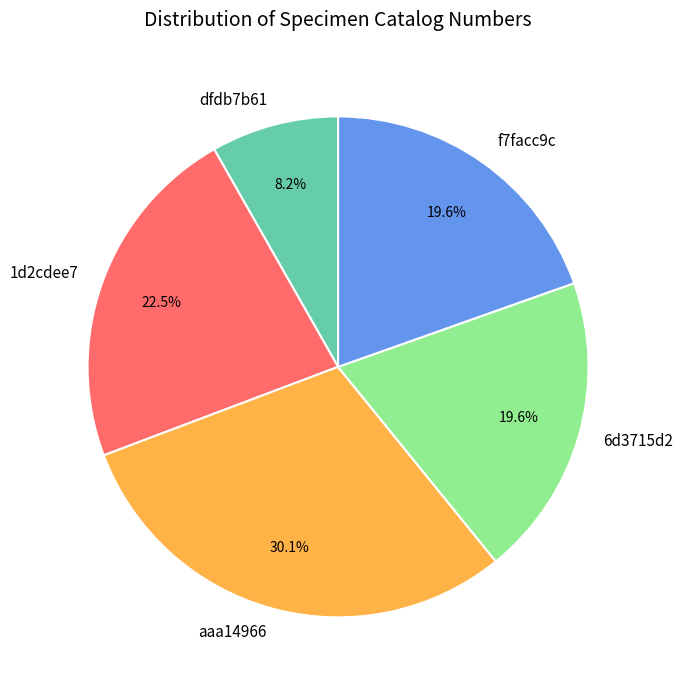

What is the total percentage of f7facc9c and 6d3715d2?

39.2%